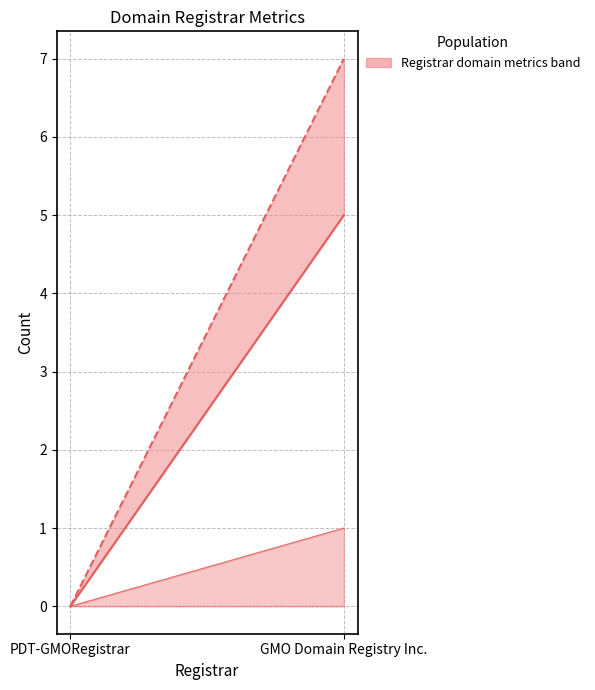

Is the value of total-nameservers at PDT-GMORegistrar greater than the value of net-adds-1-yr at PDT-GMORegistrar?

No